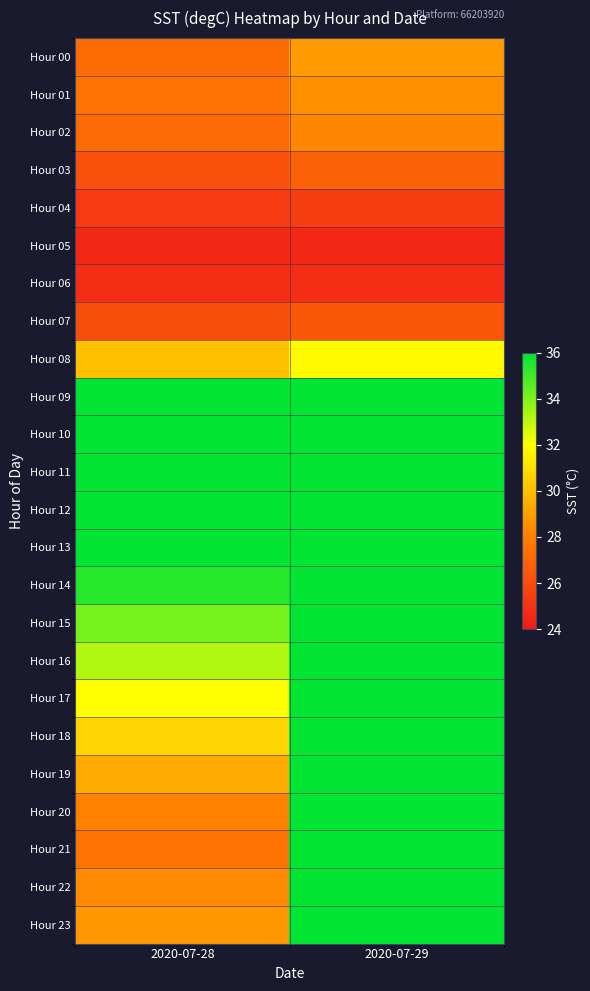

Reading right to left, list all the values displayed in this chart.

Hour 00: 2020-07-29=28.8	2020-07-28=27.3
Hour 01: 2020-07-29=28.5	2020-07-28=27.5
Hour 02: 2020-07-29=28.2	2020-07-28=27.2
Hour 03: 2020-07-29=26.9	2020-07-28=26.2
Hour 04: 2020-07-29=25.4	2020-07-28=25.3
Hour 05: 2020-07-29=24.6	2020-07-28=24.6
Hour 06: 2020-07-29=24.8	2020-07-28=24.8
Hour 07: 2020-07-29=26.4	2020-07-28=26.1
Hour 08: 2020-07-29=31.8	2020-07-28=30.0
Hour 09: 2020-07-29=36.0	2020-07-28=36.0
Hour 10: 2020-07-29=36.0	2020-07-28=36.0
Hour 11: 2020-07-29=36.0	2020-07-28=36.0
Hour 12: 2020-07-29=36.0	2020-07-28=36.0
Hour 13: 2020-07-29=36.0	2020-07-28=36.0
Hour 14: 2020-07-29=36.0	2020-07-28=35.4
Hour 15: 2020-07-29=36.0	2020-07-28=34.1
Hour 16: 2020-07-29=36.0	2020-07-28=33.2
Hour 17: 2020-07-29=36.0	2020-07-28=32.0
Hour 18: 2020-07-29=36.0	2020-07-28=30.7
Hour 19: 2020-07-29=36.0	2020-07-28=29.4
Hour 20: 2020-07-29=36.0	2020-07-28=28.1
Hour 21: 2020-07-29=36.0	2020-07-28=27.5
Hour 22: 2020-07-29=36.0	2020-07-28=28.4
Hour 23: 2020-07-29=36.0	2020-07-28=28.8